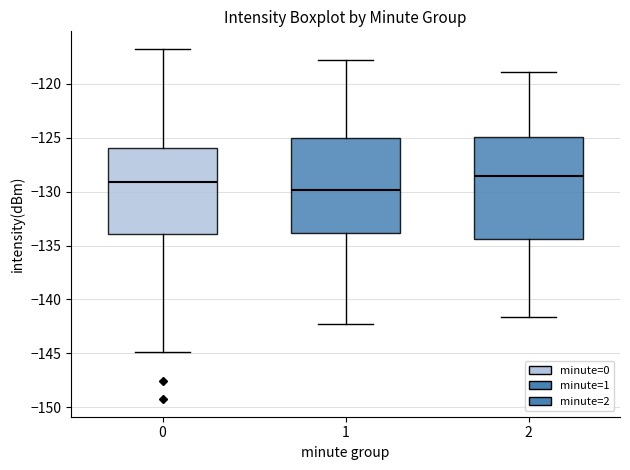

Which box is the tallest, from its lower edge to its upper edge?

2